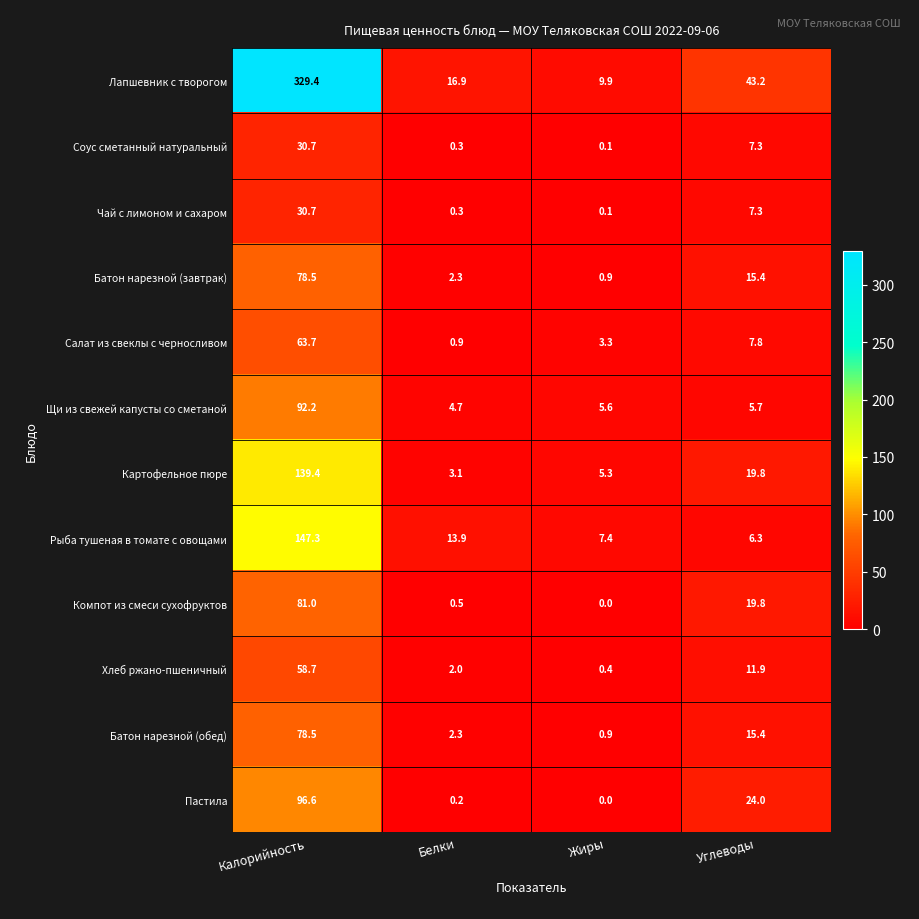

Count the number of categories in the chart.

4